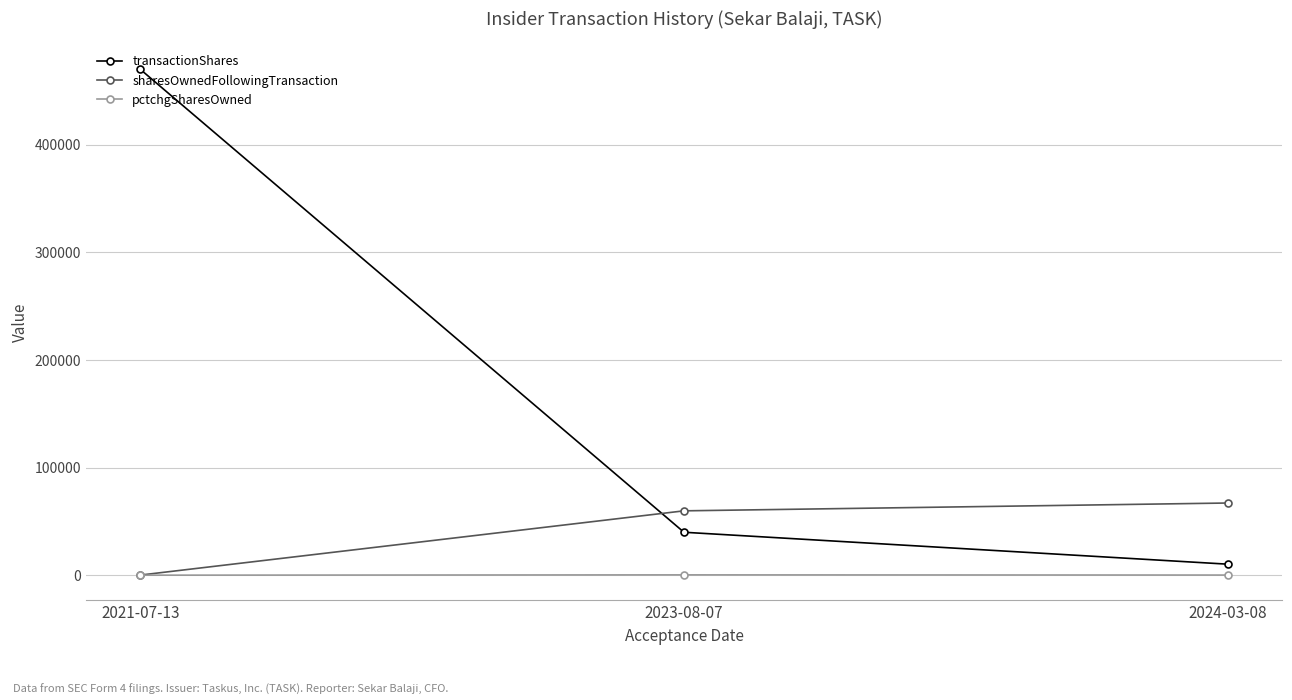

What is the label of the 3rd point from the right?

2021-07-13